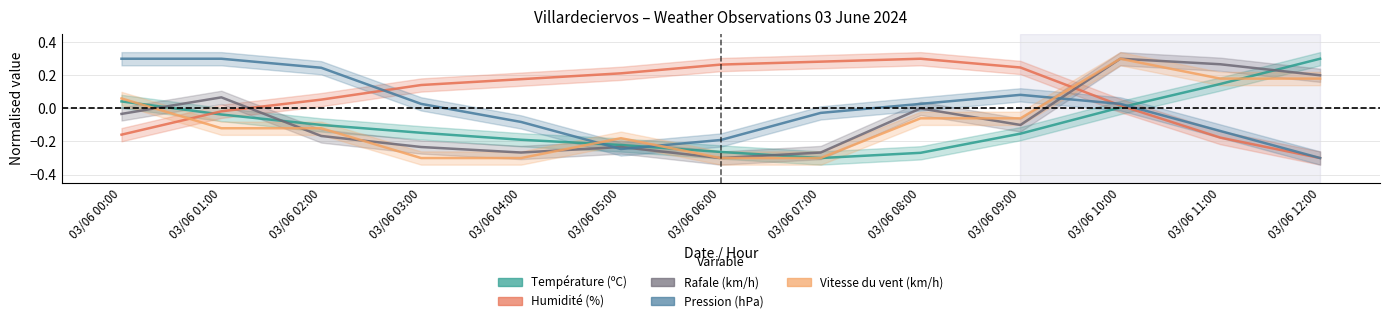

True or false: Vitesse du vent (km/h) has more than 1 points higher than both neighbors.

True